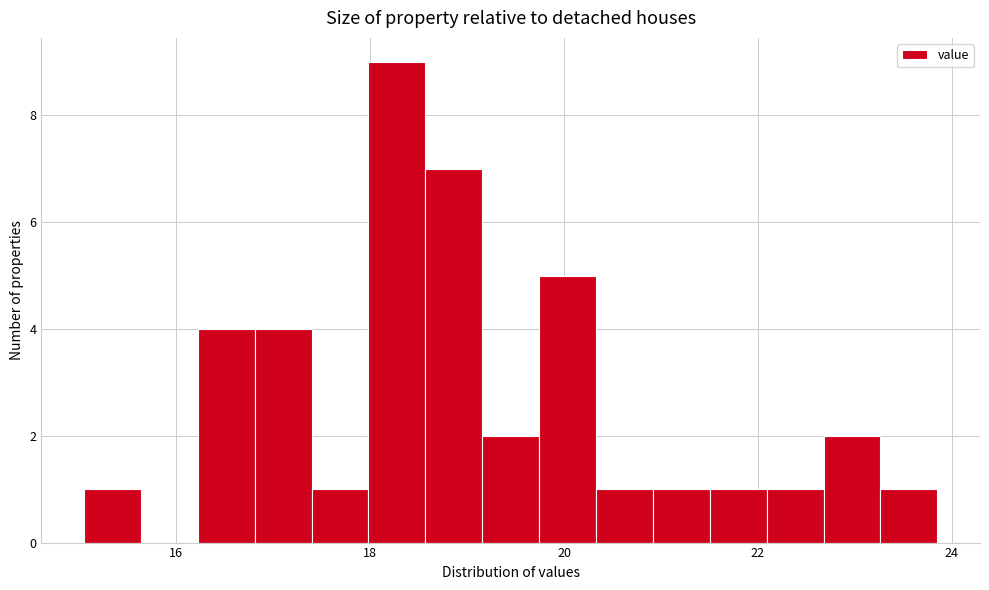

Read against the x-axis, roughly where is the centre of the tallest bar?

18.2